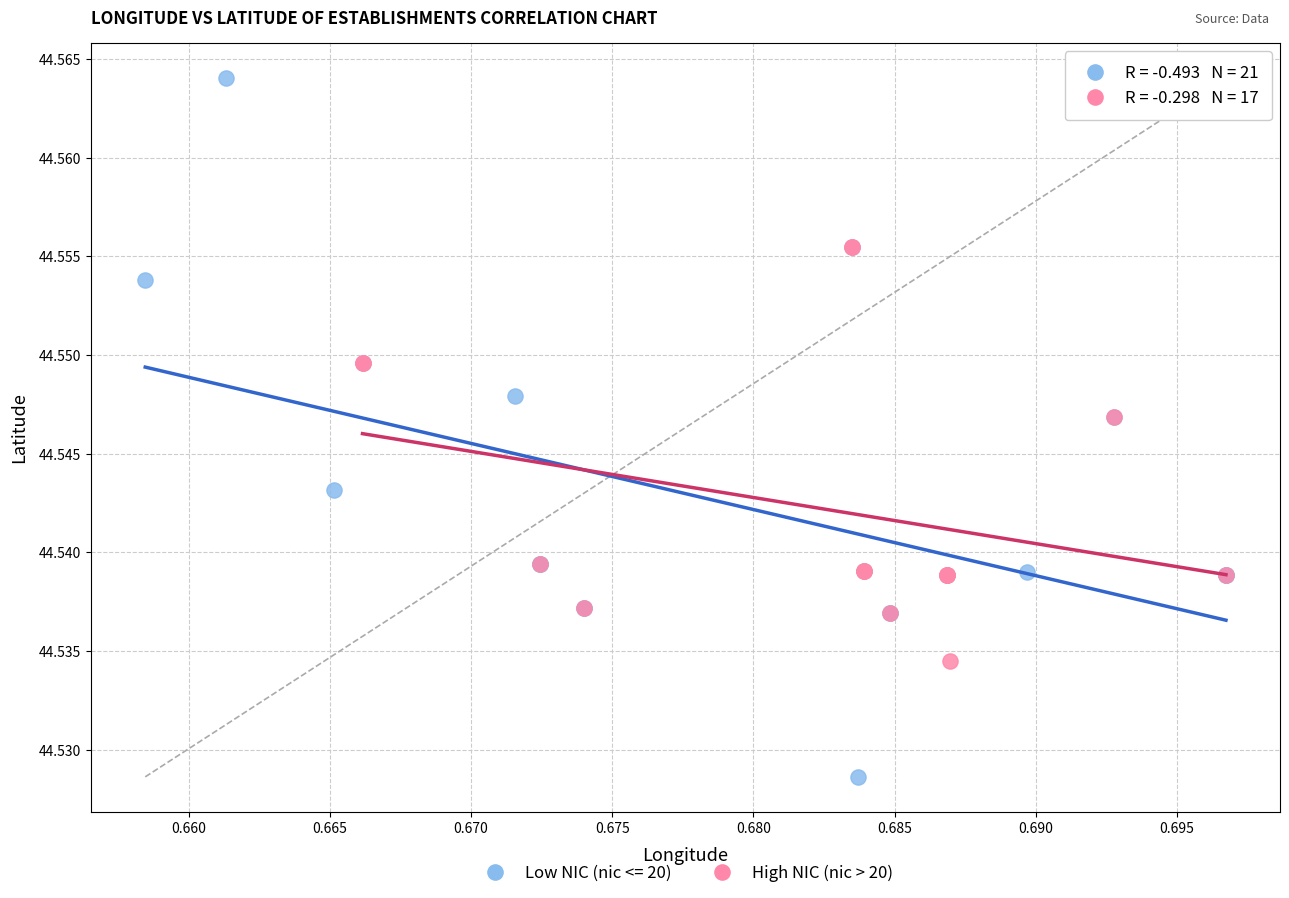

Which series has the largest Y range (max minus min)?

Low NIC (nic <= 20)